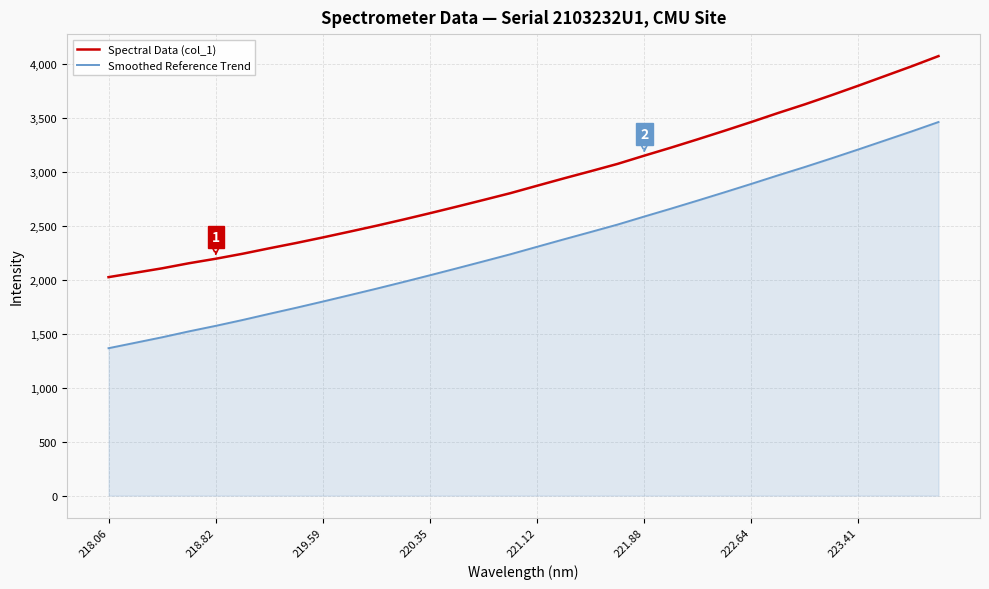

What is the highest value of the Smoothed Reference Trend series?

3458.6